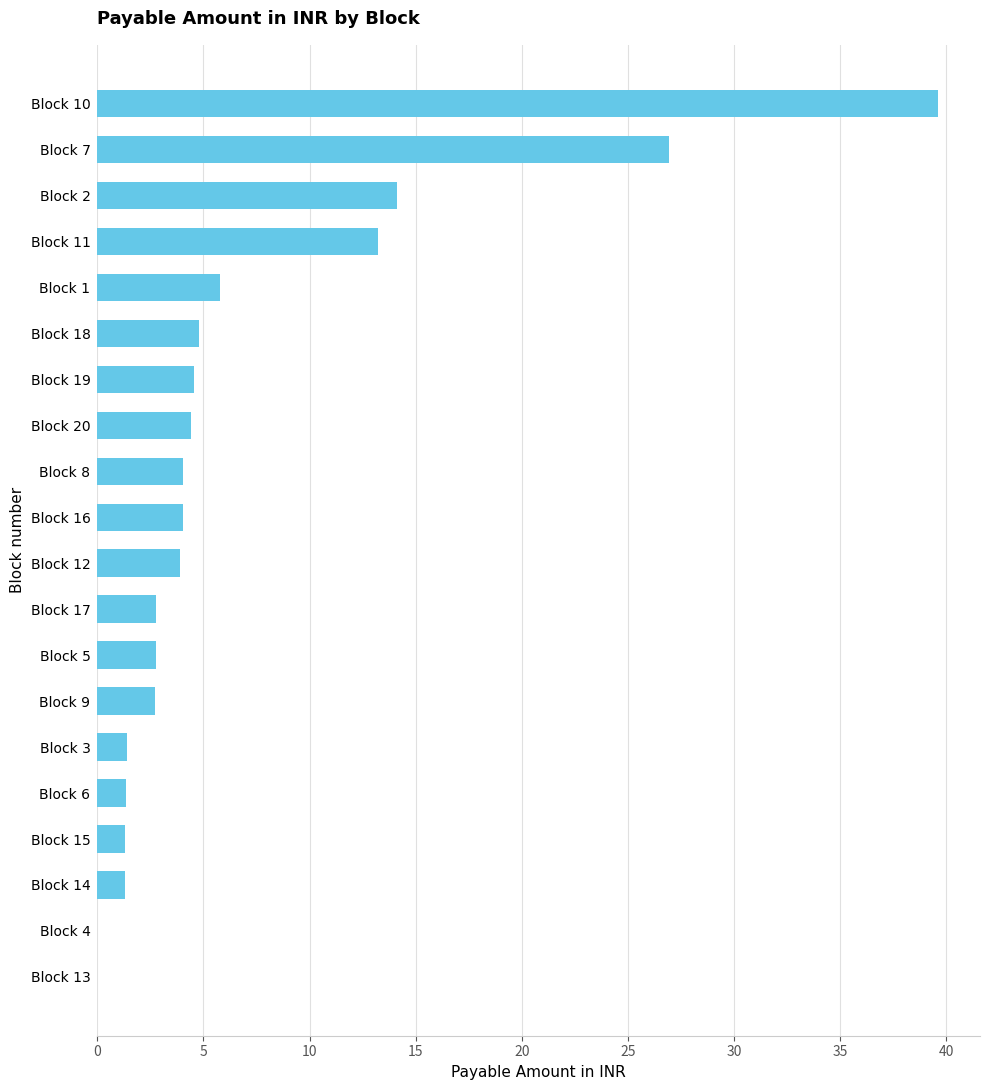

What is the sum of all values?

139.0